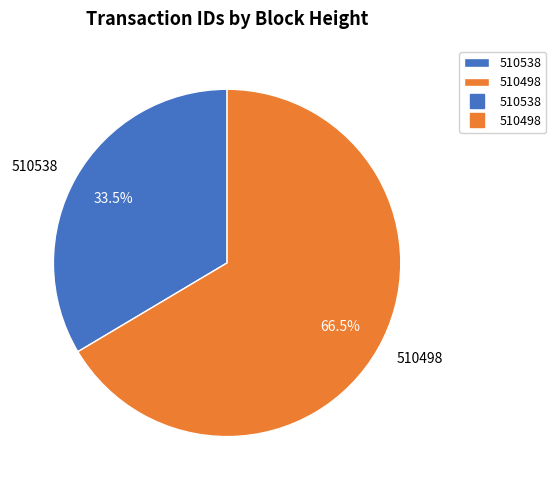

Combined, what portion of the pie is 510538 and 510498?

100.0%